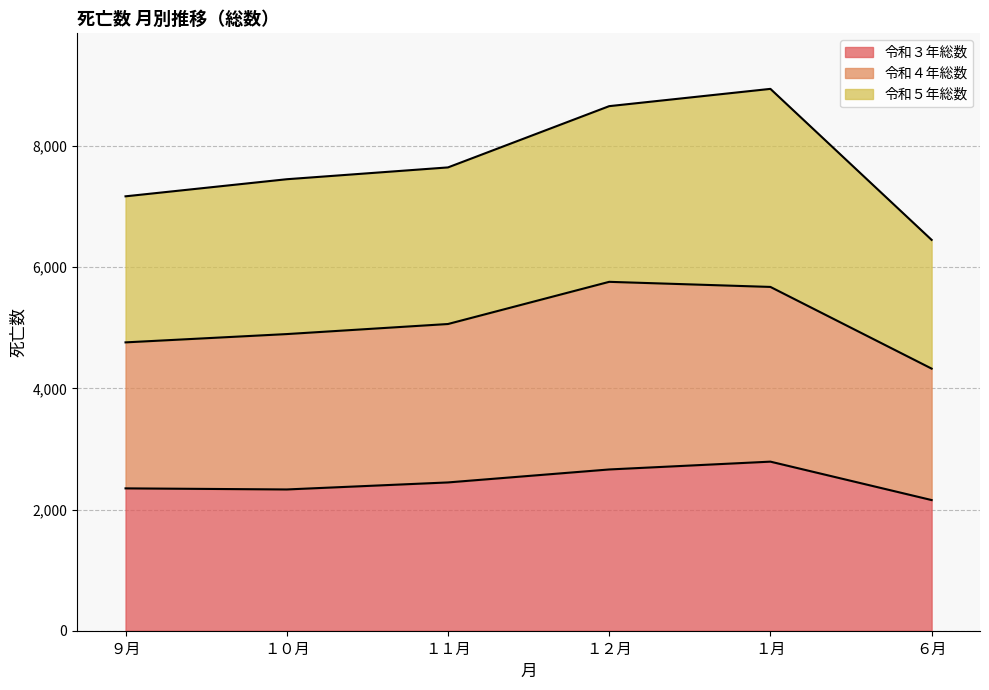

How many data points in 令和４年総数 are less than 5061?

3